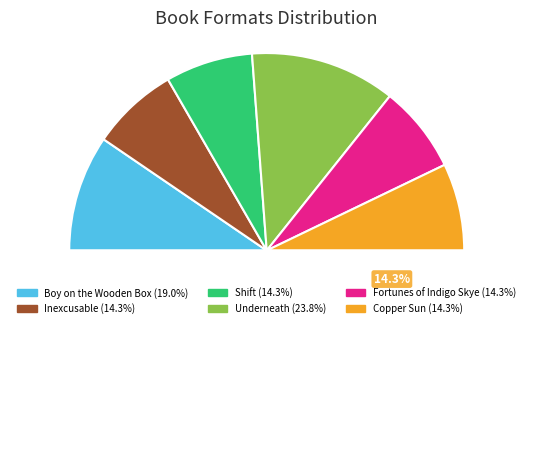

To the nearest percent, what is the average slice percentage?

17%